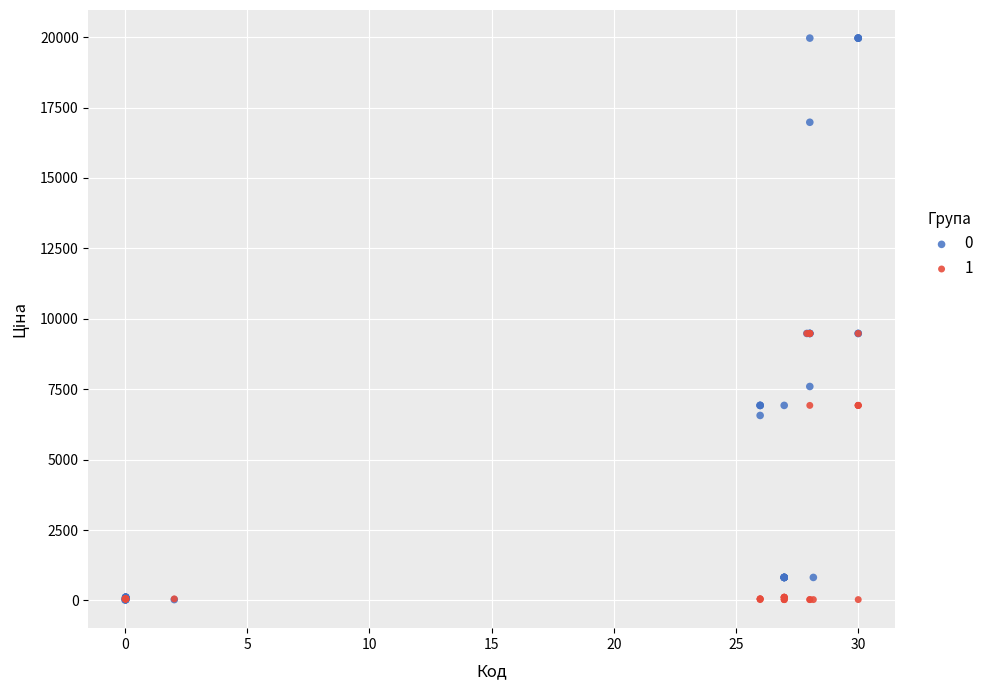

Which series contains the highest Y value?

0